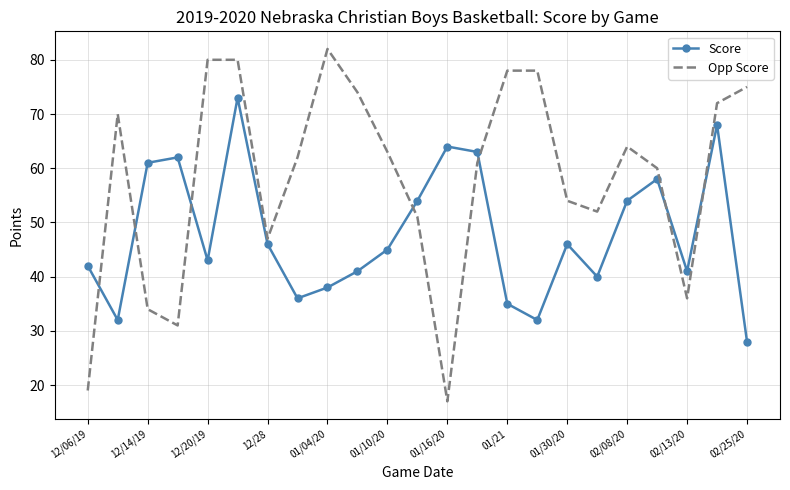

What is the lowest value of the Opp Score series?

17